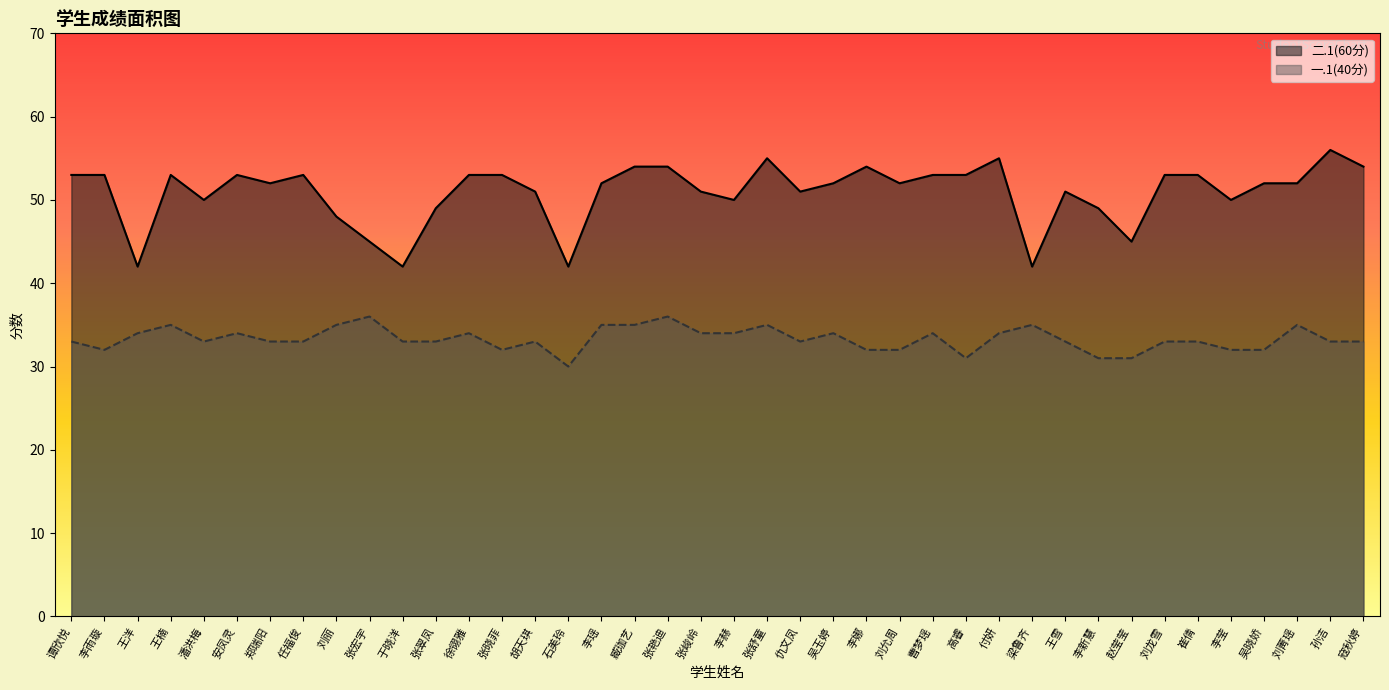

What is the maximum value for 二.1(60分)?

56